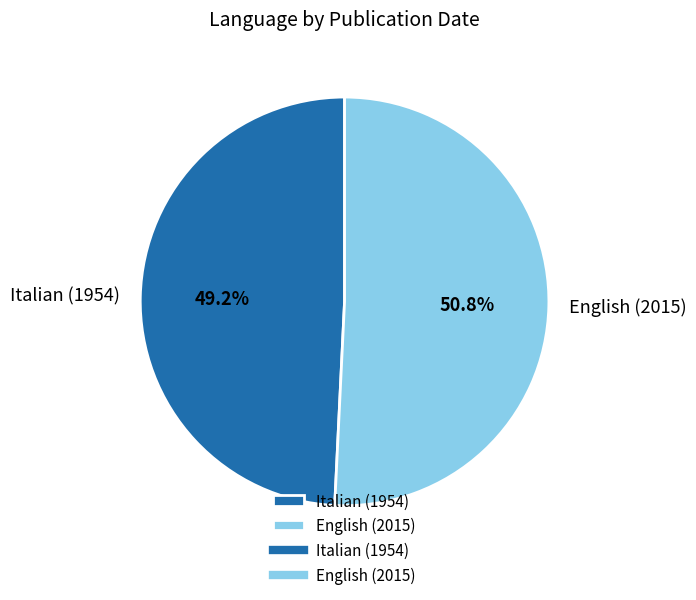

True or false: Italian (1954) accounts for 49% of the total.

True